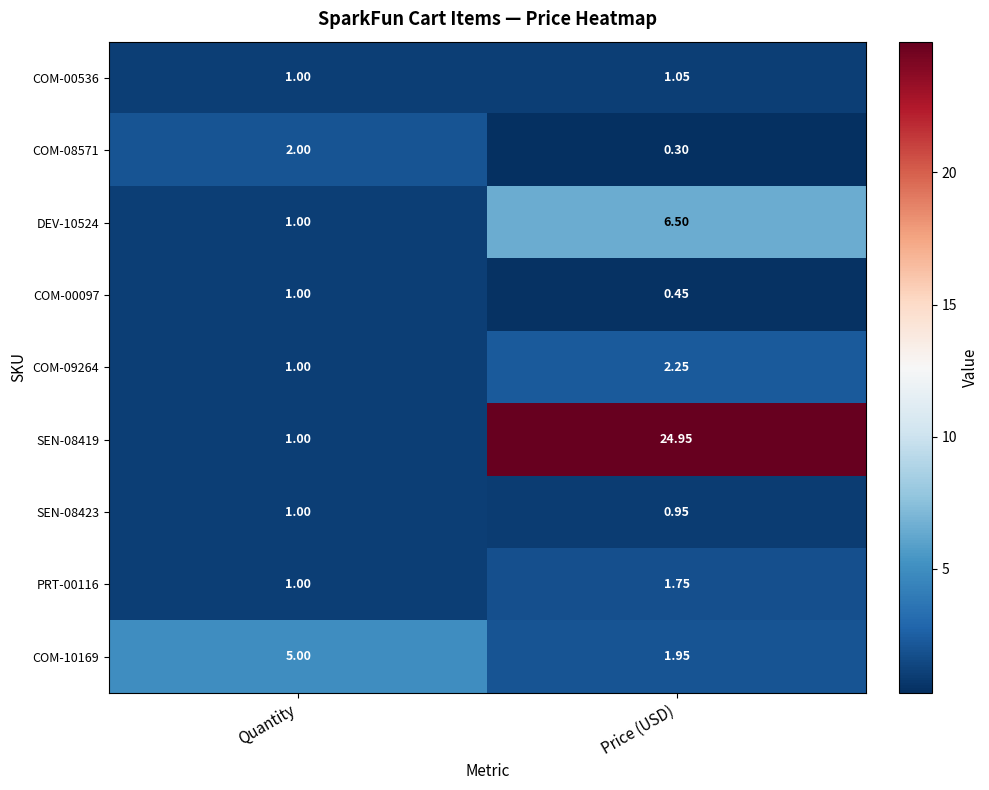

At which category does the chart reach its peak across all series?

Price (USD)